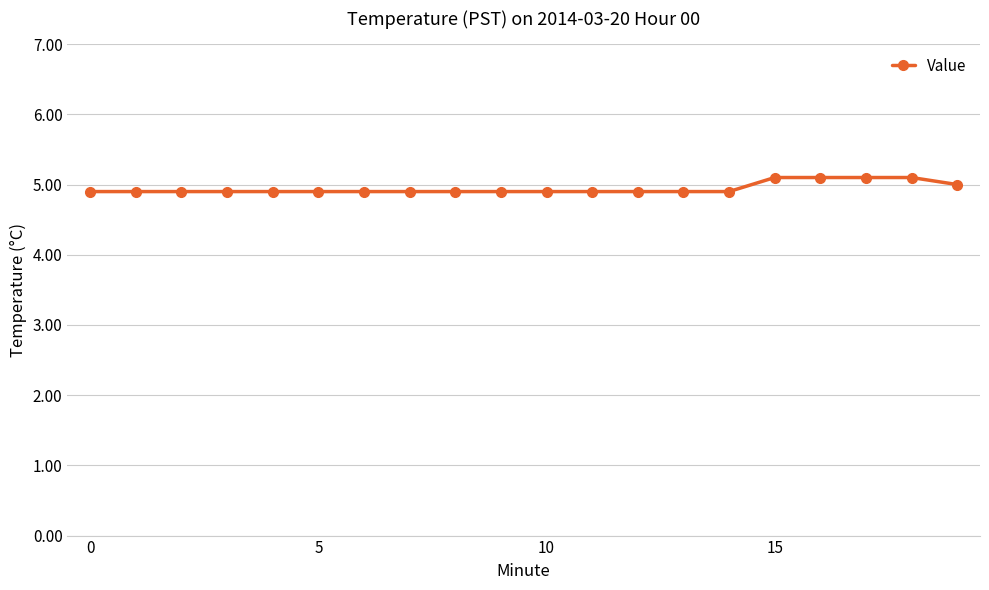

What is the smallest value displayed?

4.9